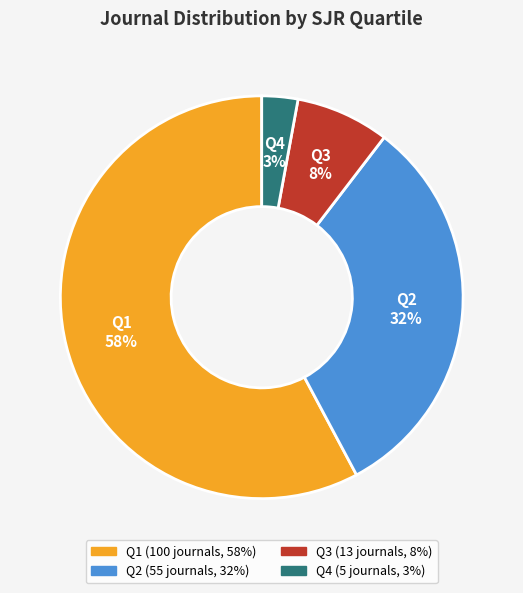

True or false: Q1 accounts for 58% of the total.

True